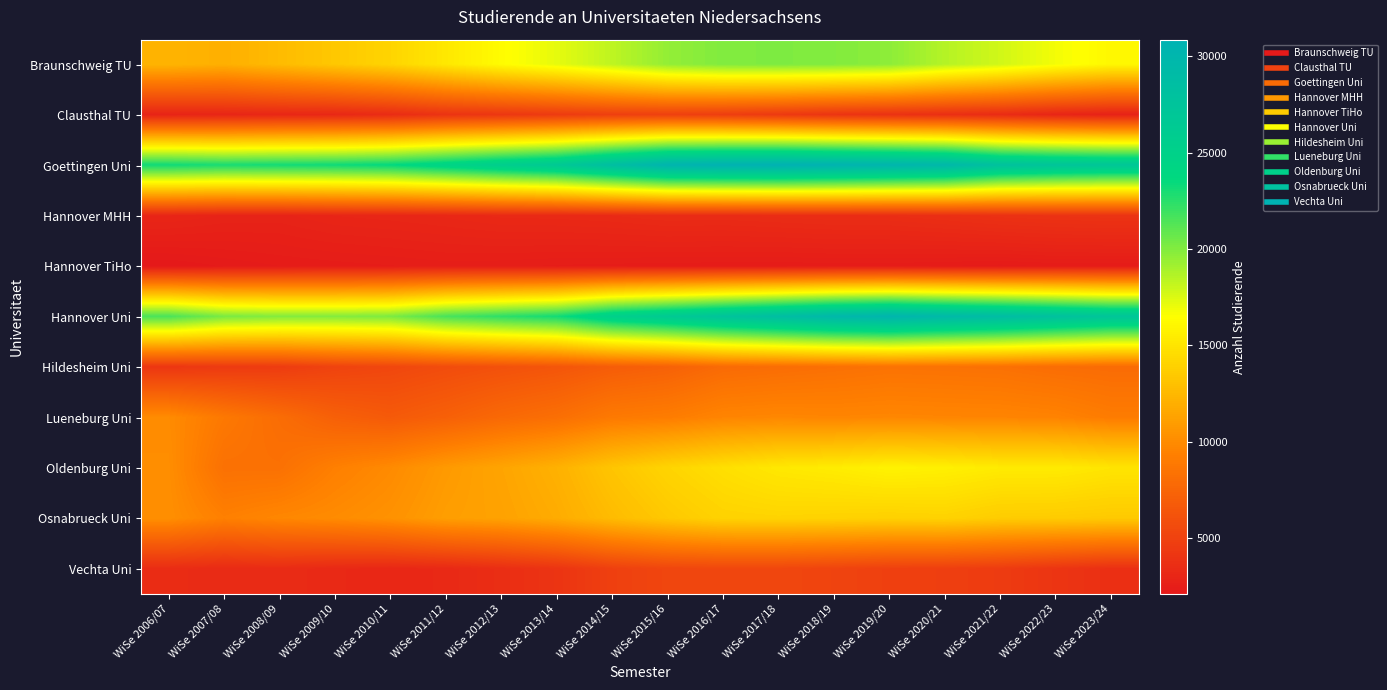

Which series has the widest spread of values?

Hannover Uni